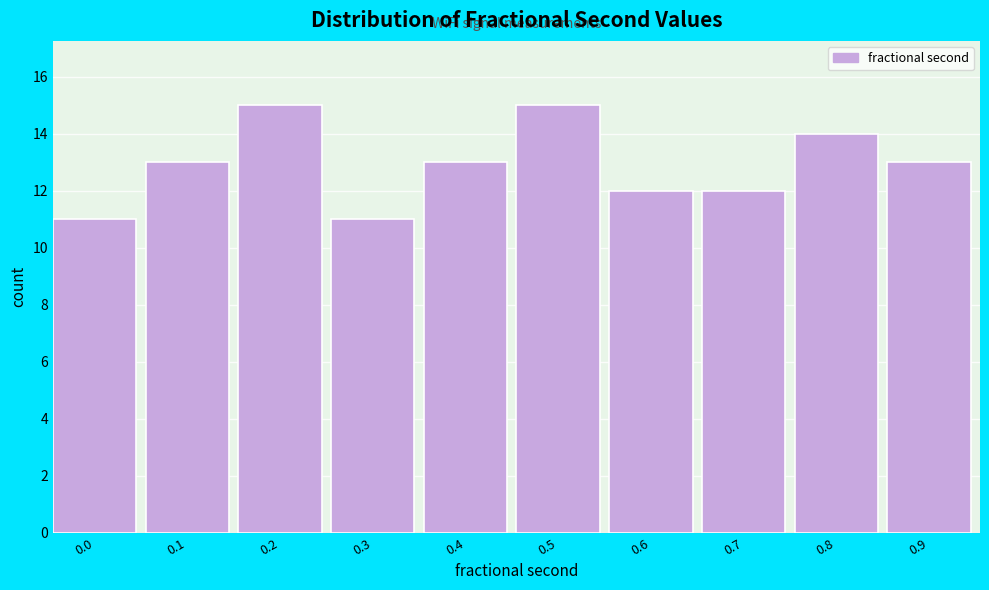

Reading left to right, list all the values displayed in this chart.

0.0=11	0.1=13	0.2=15	0.3=11	0.4=13	0.5=15	0.6=12	0.7=12	0.8=14	0.9=13